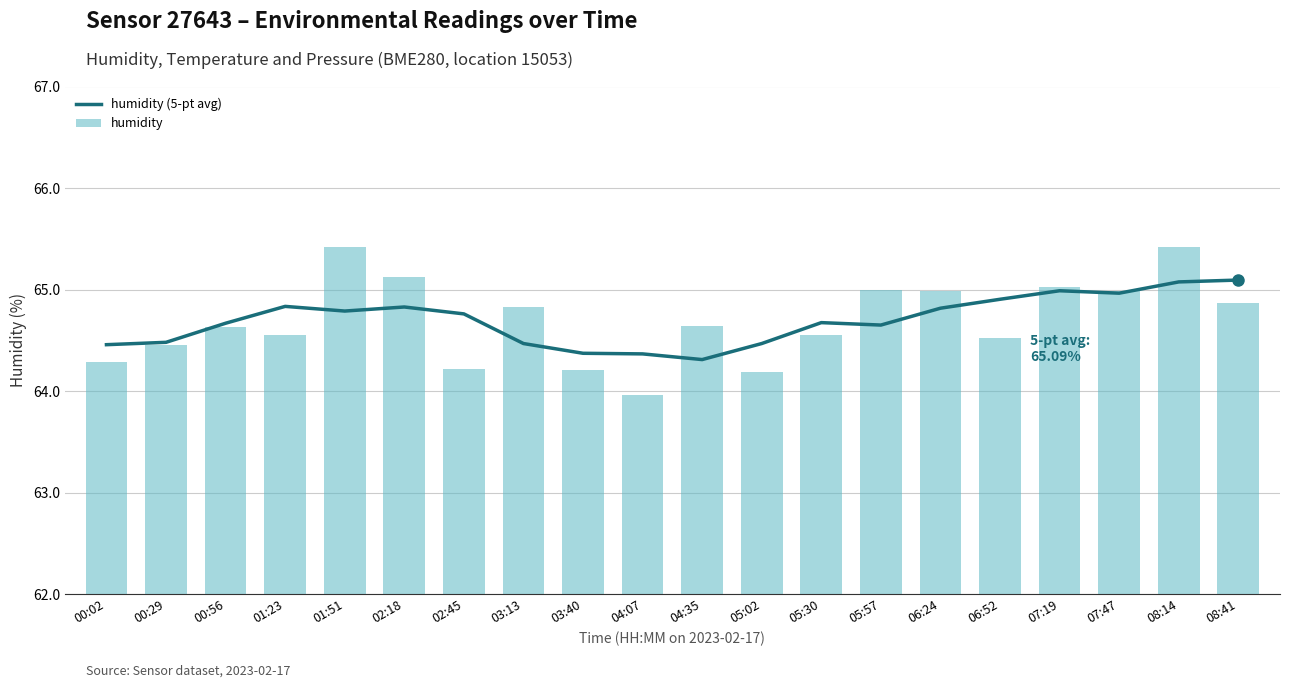

At which label does humidity reach its peak?

01:51